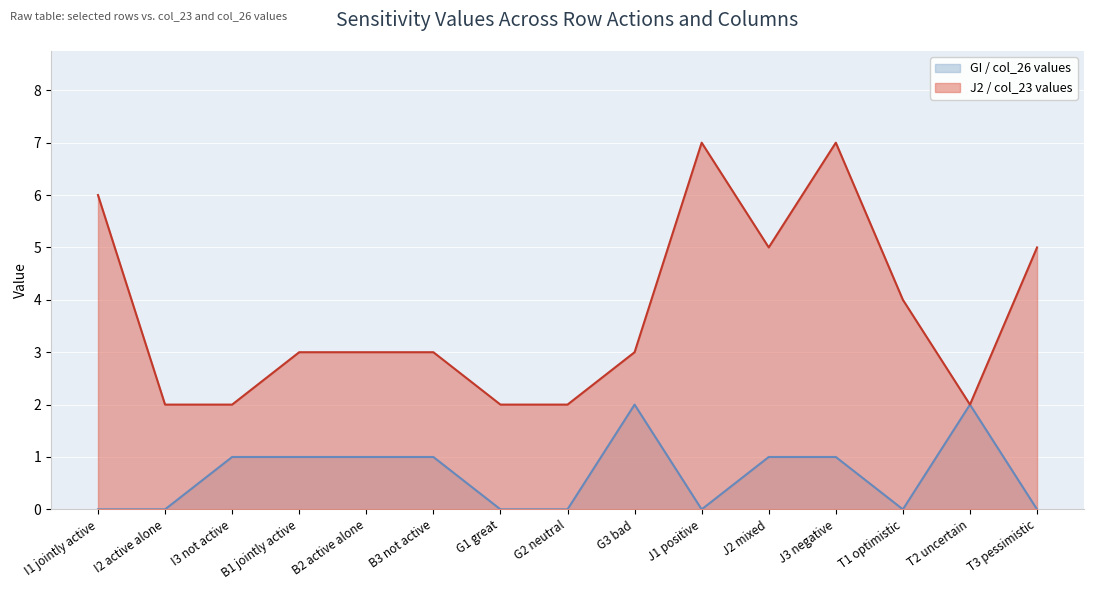

What is the label of the 1st point from the left?

I1 jointly active